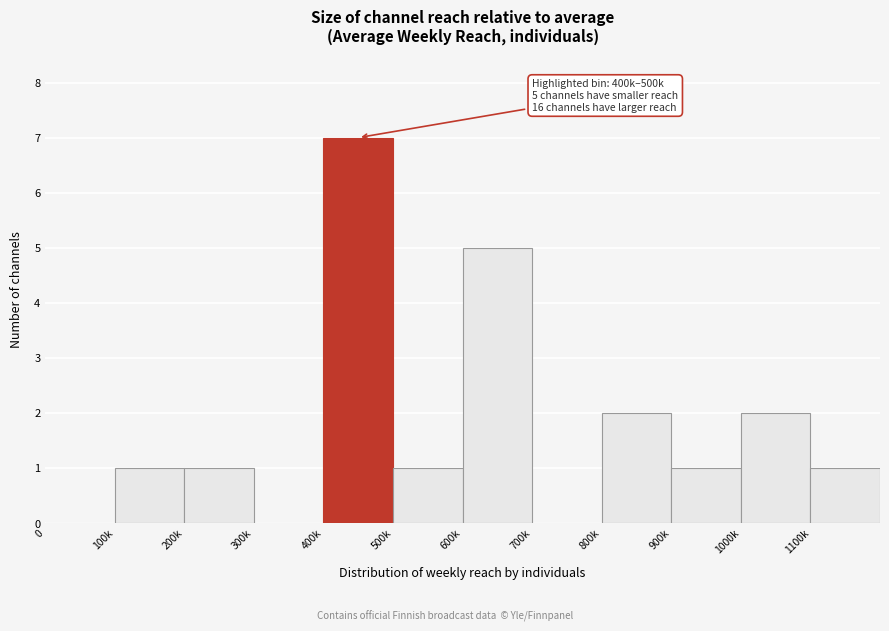

Reading left to right, what are all the values shown in this chart?

0=0	100k=1	200k=1	300k=0	400k=7	500k=1	600k=5	700k=0	800k=2	900k=1	1000k=2	1100k=1